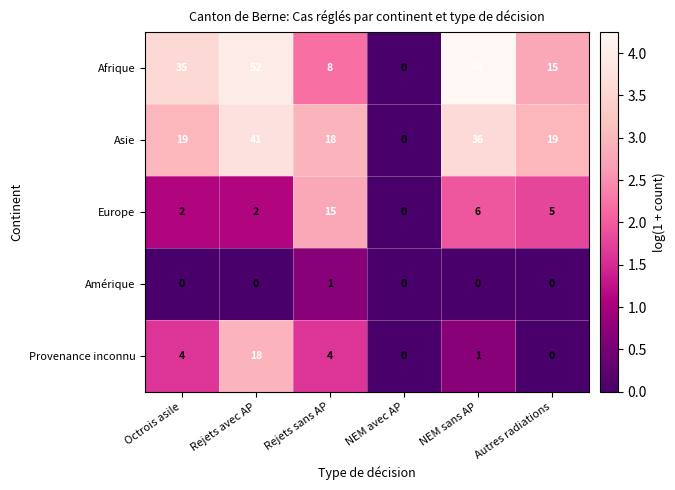

What is the greatest value displayed?

69